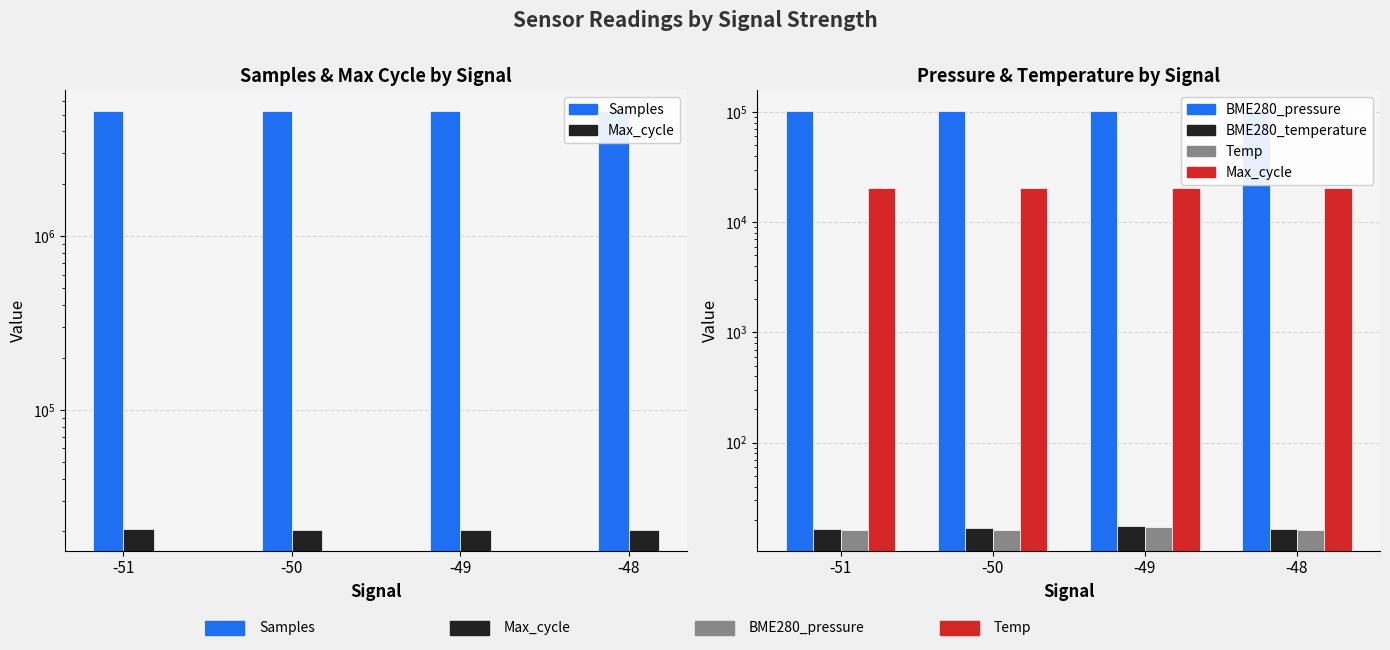

How many values in the Max_cycle series exceed 20472?

1